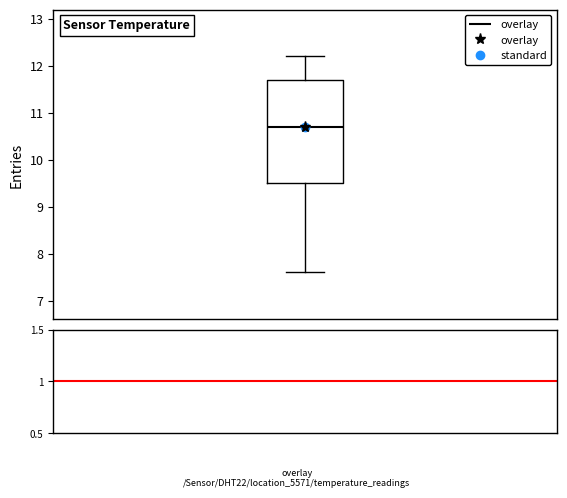

Where does the lower whisker of the box end on the y-axis? The values are not printed on the chart, so give them approximately, as read against the axis.

7.6